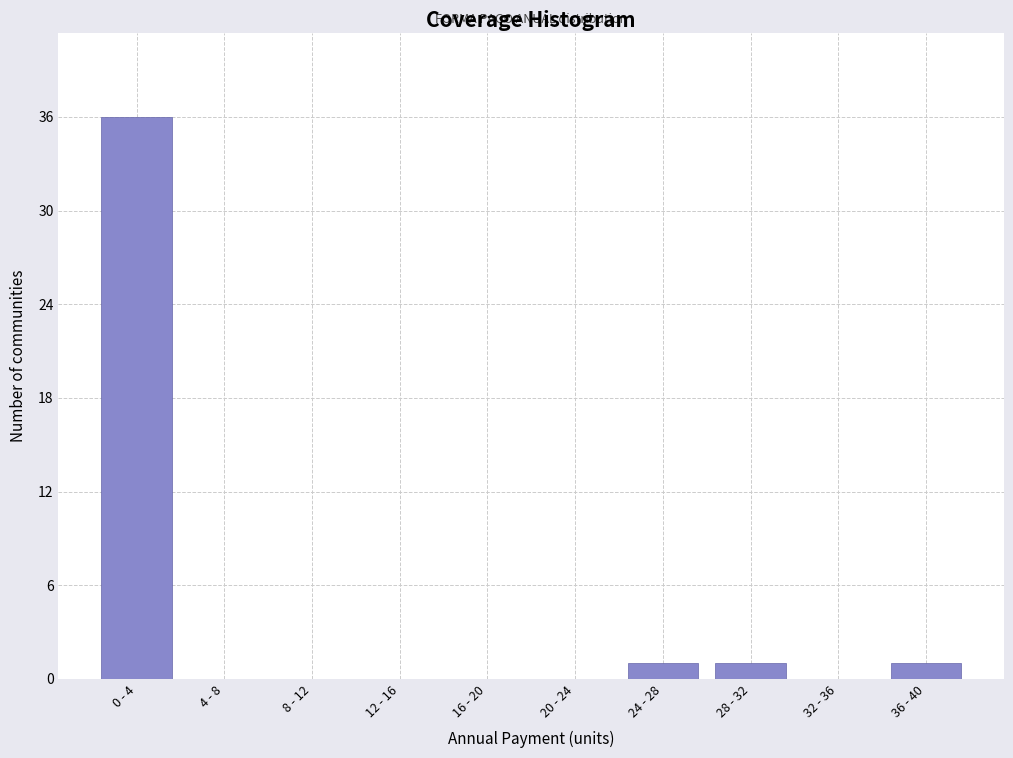

Reading left to right, transcribe all the data shown in this chart.

0 - 4=36	4 - 8=0	8 - 12=0	12 - 16=0	16 - 20=0	20 - 24=0	24 - 28=1	28 - 32=1	32 - 36=0	36 - 40=1